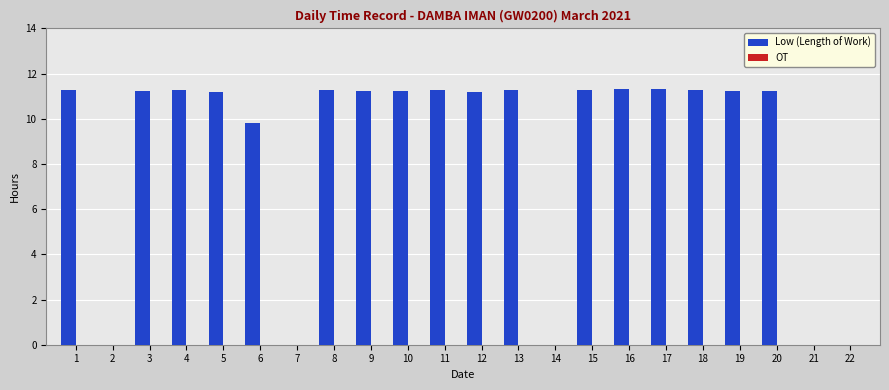

Which has a higher value, 2 or 13?

13